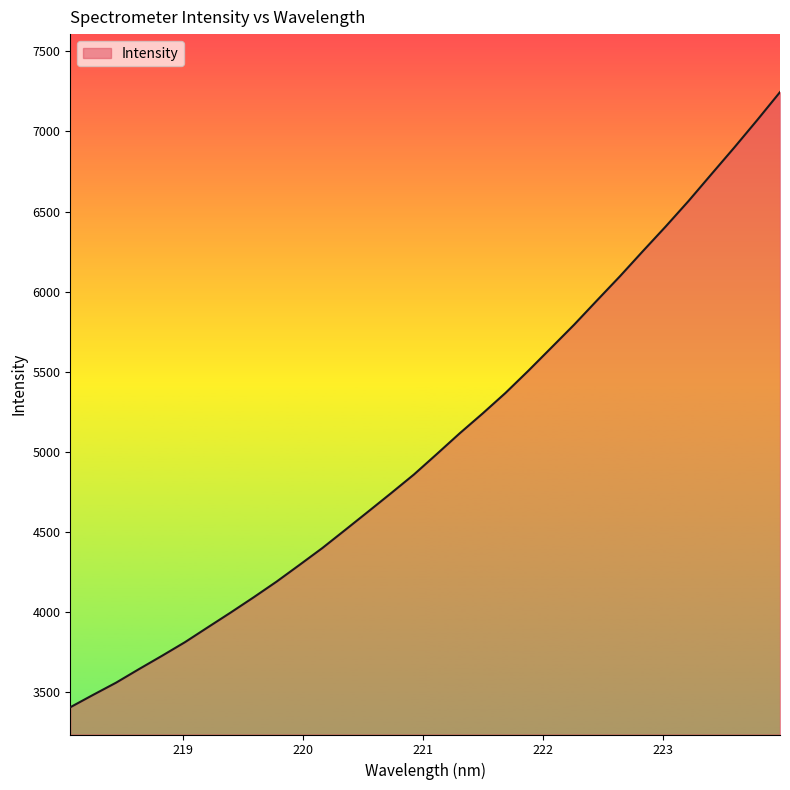

What is the greatest value displayed?

7245.6